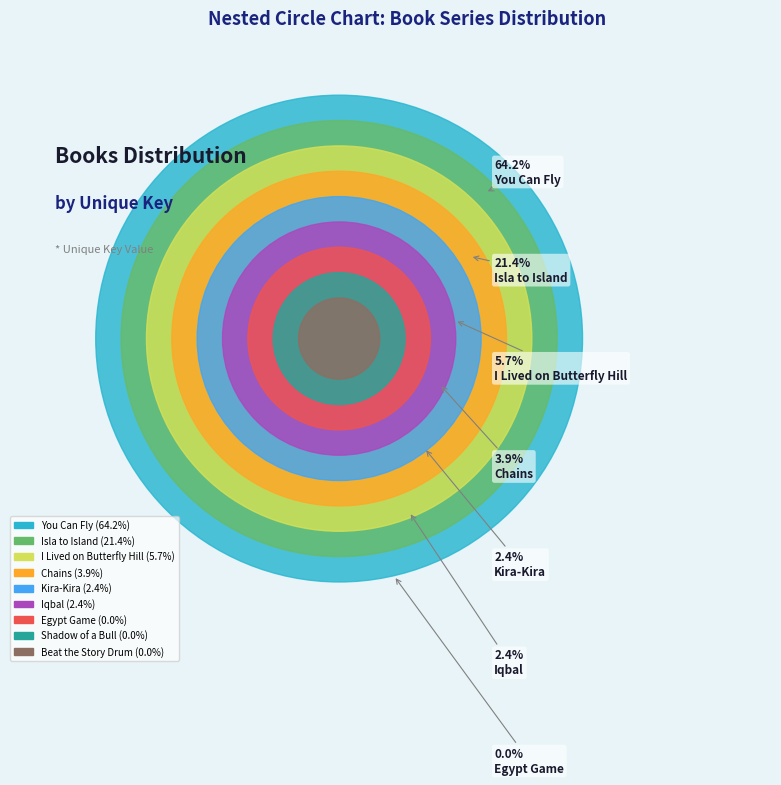

Approximately how many times larger is the value at Chains compared to Egypt Game?

92.7